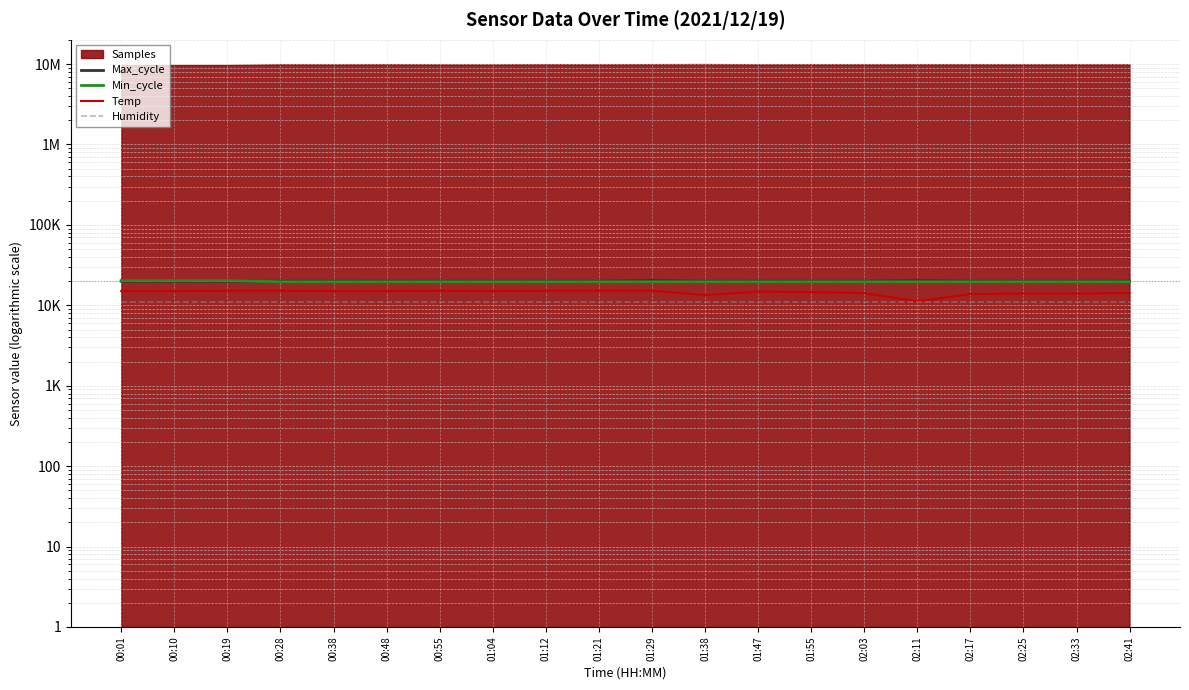

Is it true that Min_cycle equals 31408 at 00:55?

False